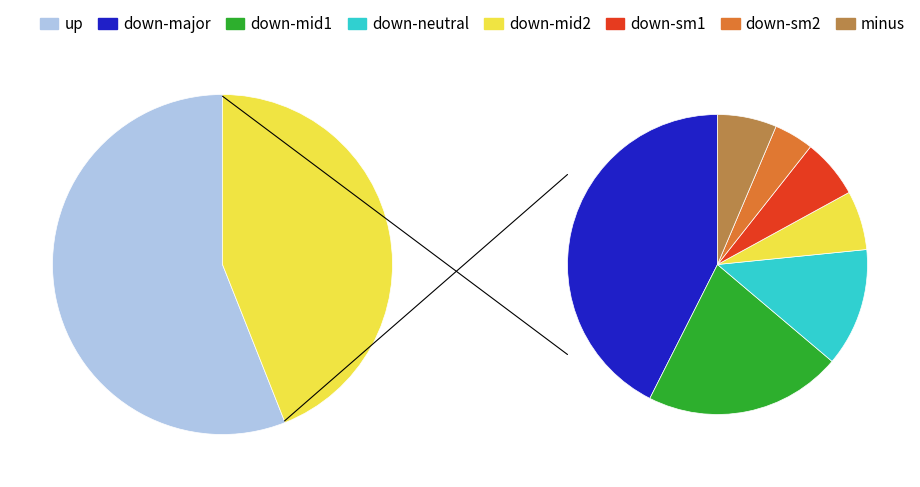

True or false: up accounts for 56% of the total.

True